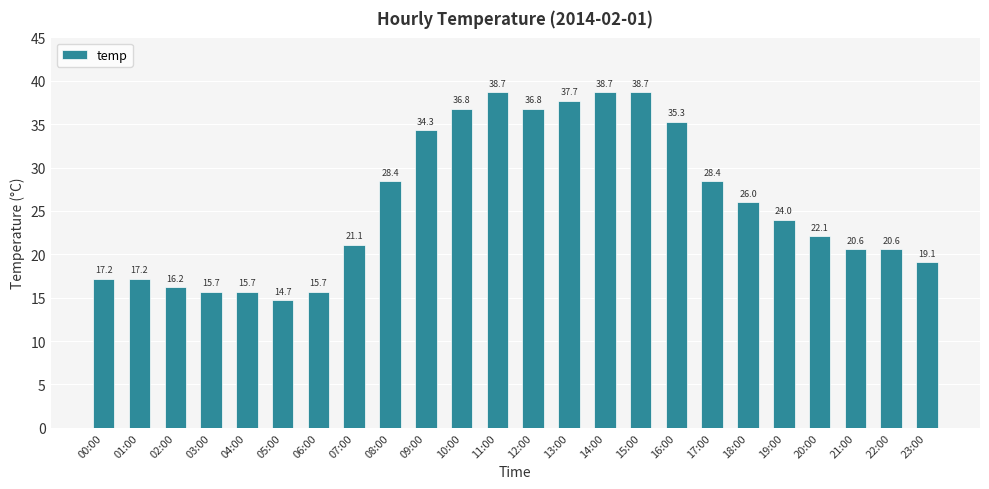

What is the smallest value displayed?

14.7